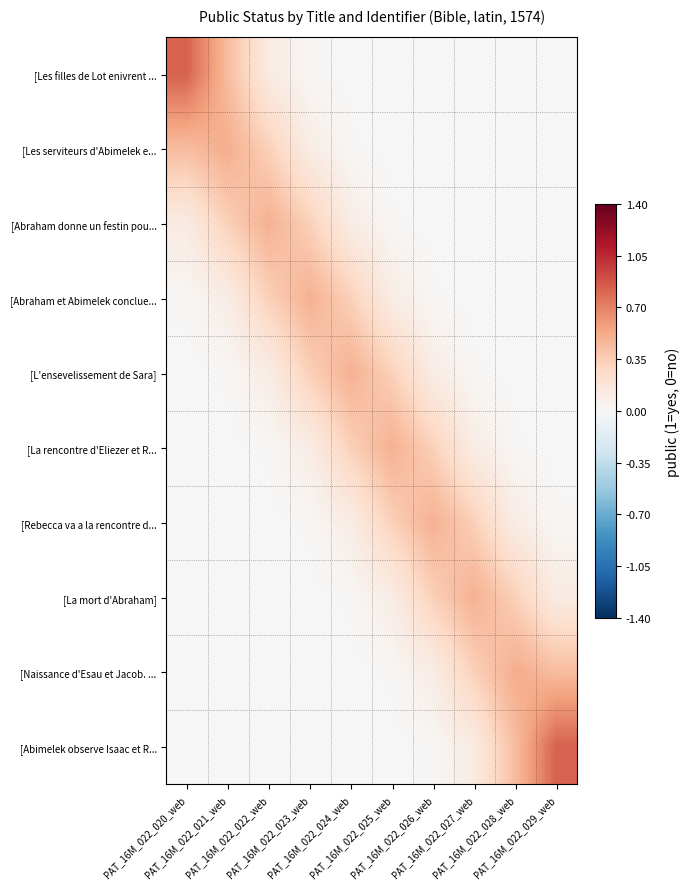

How many data points does each series have?

10